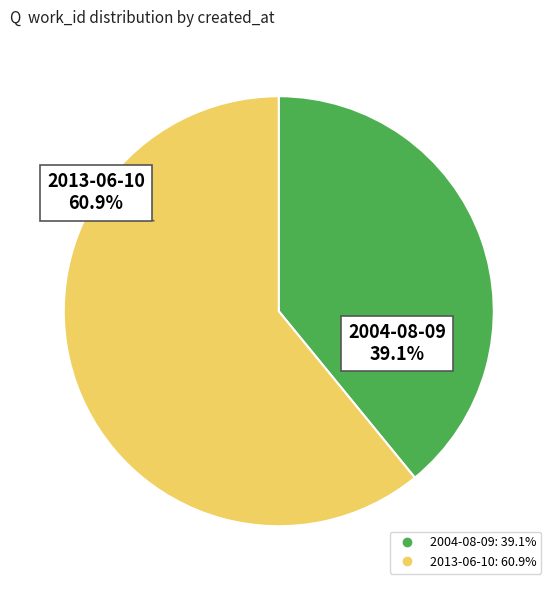

The 2013-06-10 slice represents 61% of the pie. True or false?

True